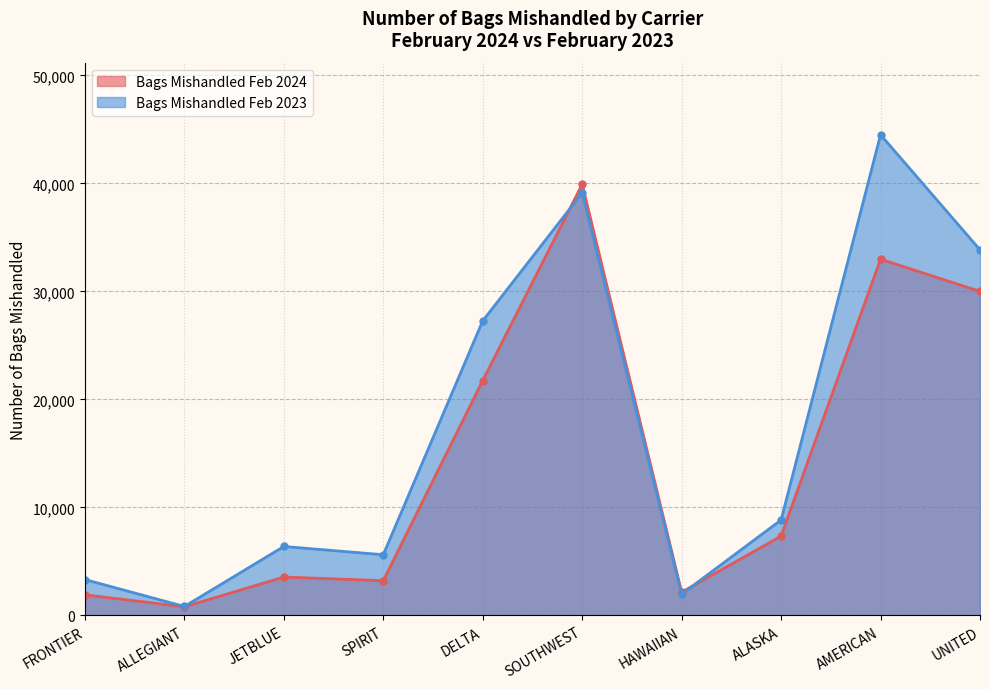

What is the smallest value displayed?

792